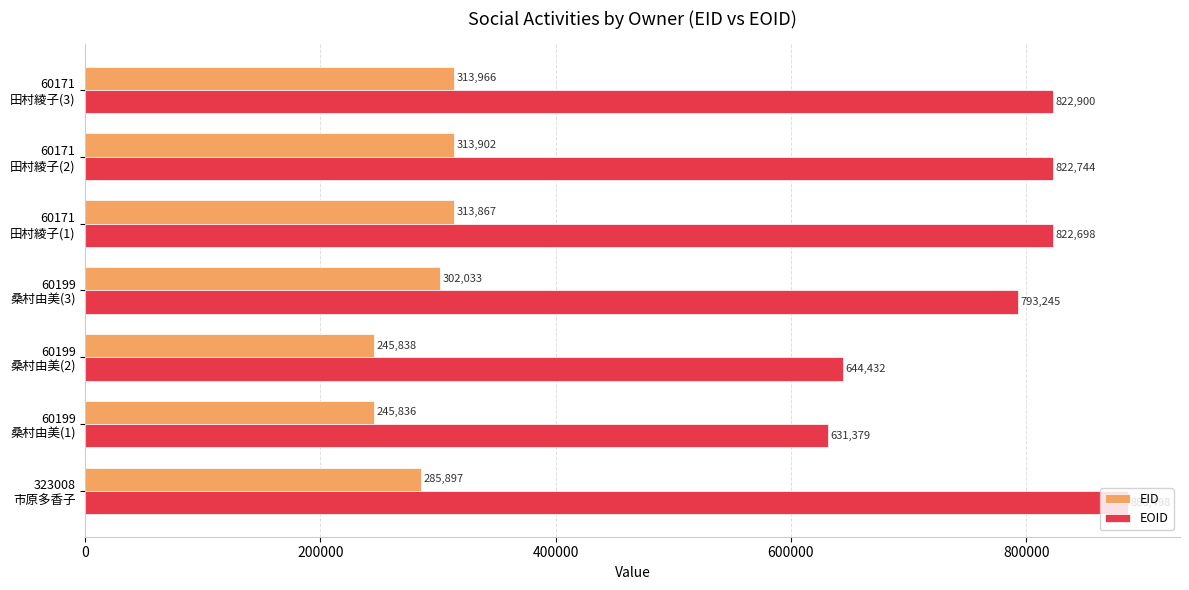

Which series has the largest total across all categories?

EOID